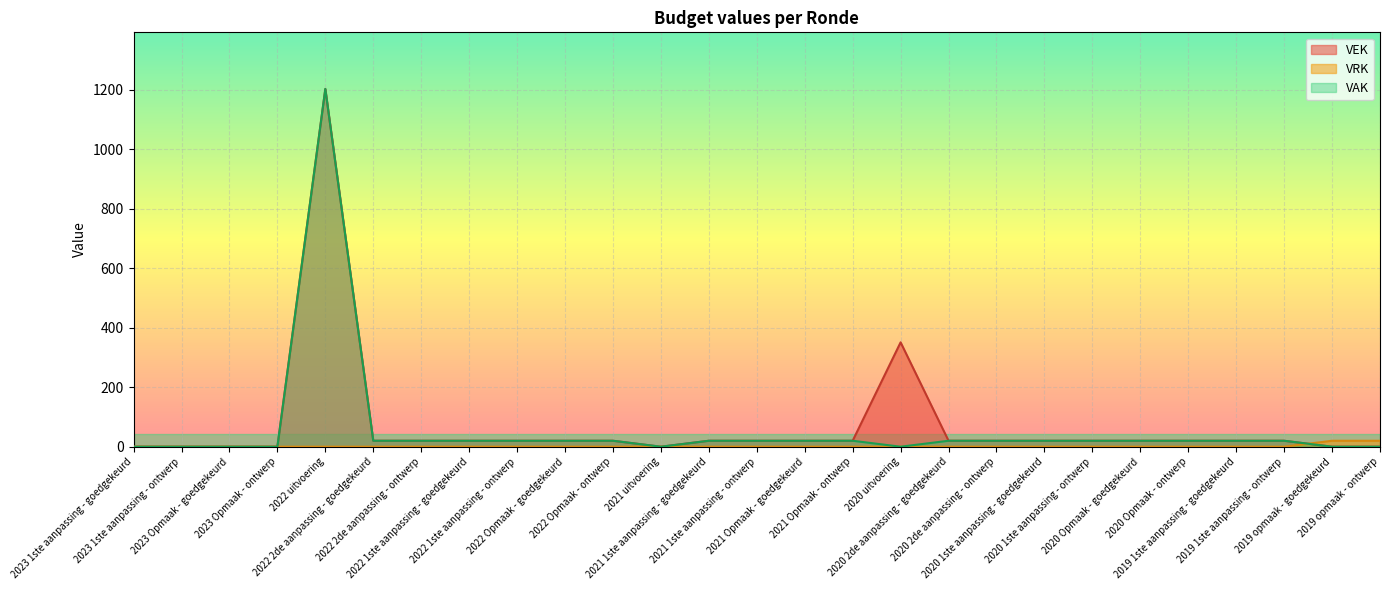

Where does the VAK series first go above 20?

2022 uitvoering